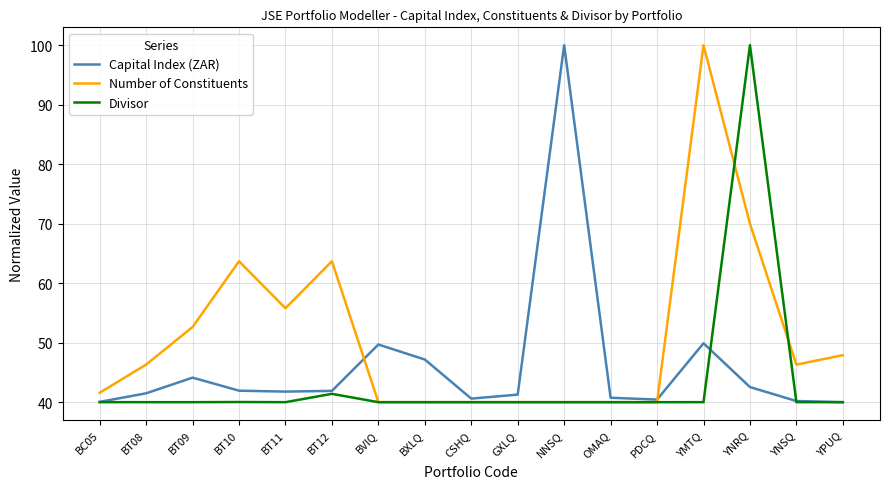

At BT08, list the series in order from smallest to largest.

Divisor, Capital Index (ZAR), Number of Constituents